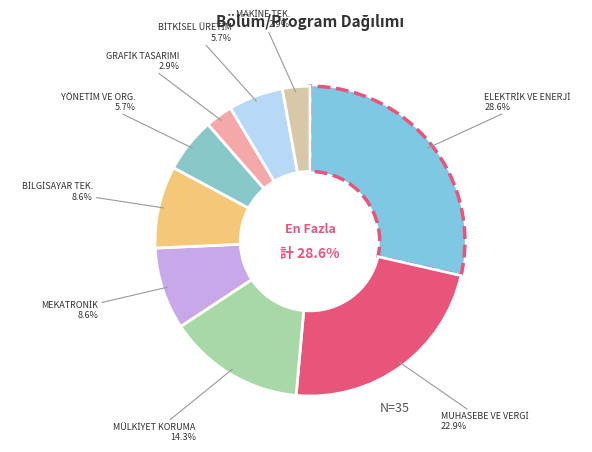

To the nearest percent, what percentage of the pie is BİLGİSAYAR TEKNOLOJİLERİ?

9%